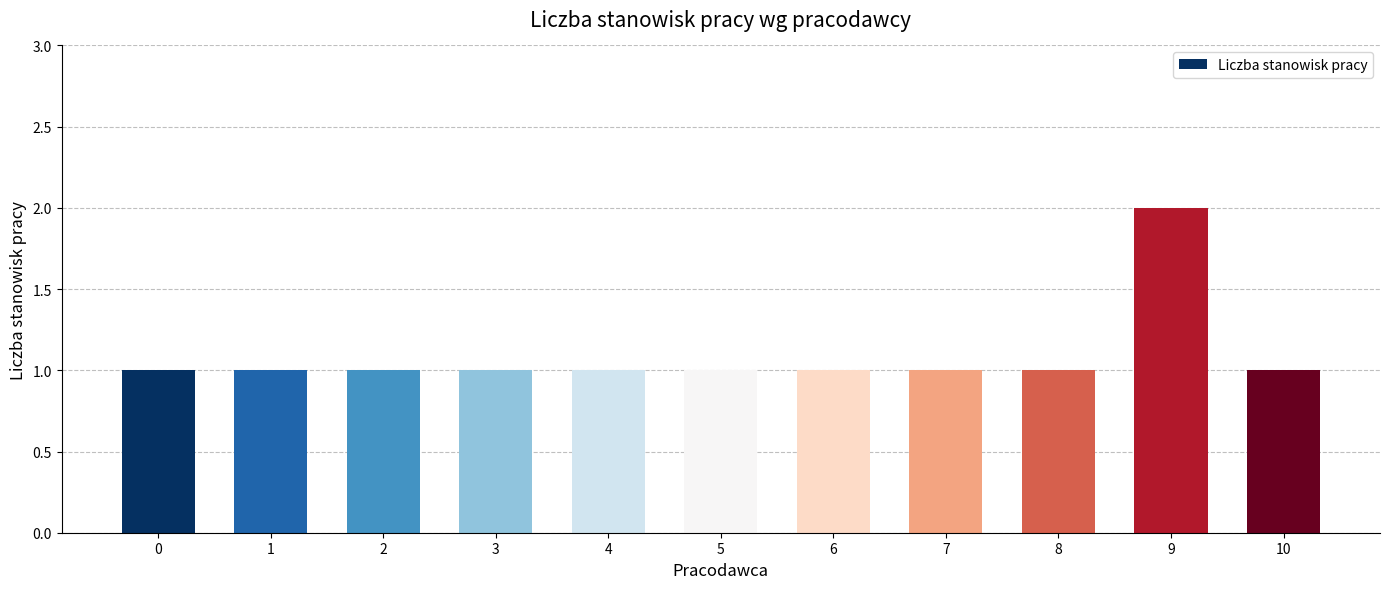

Is it true that the value at 4 is 2?

False